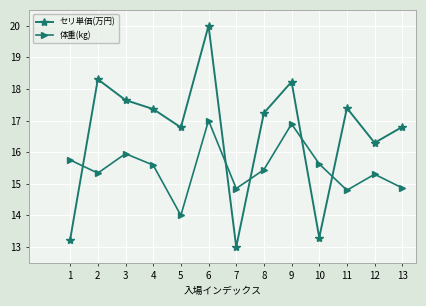

What is the average value of the 体重(kg) series?

15.5